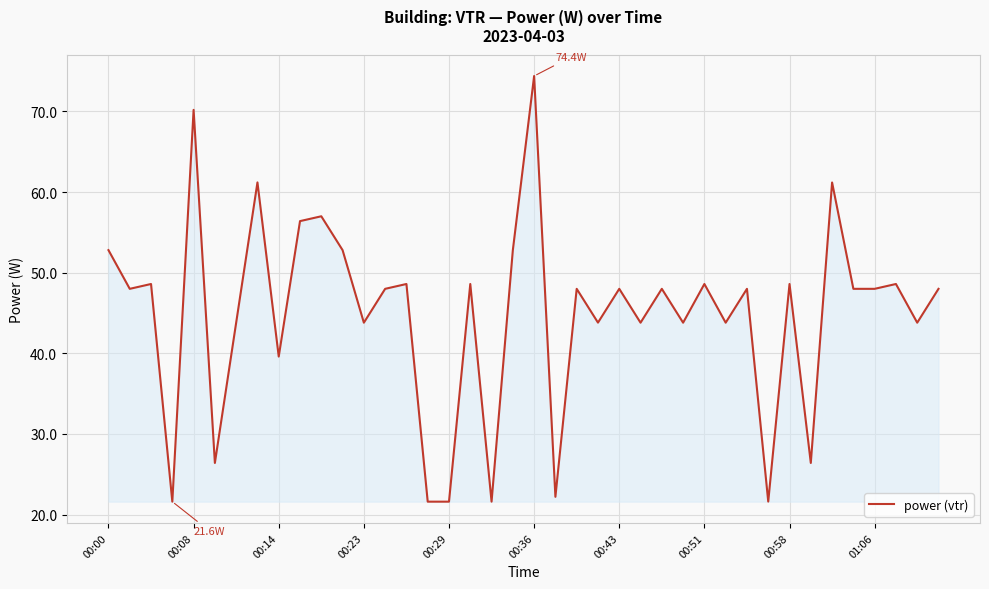

What is the maximum value shown in the chart?

74.4